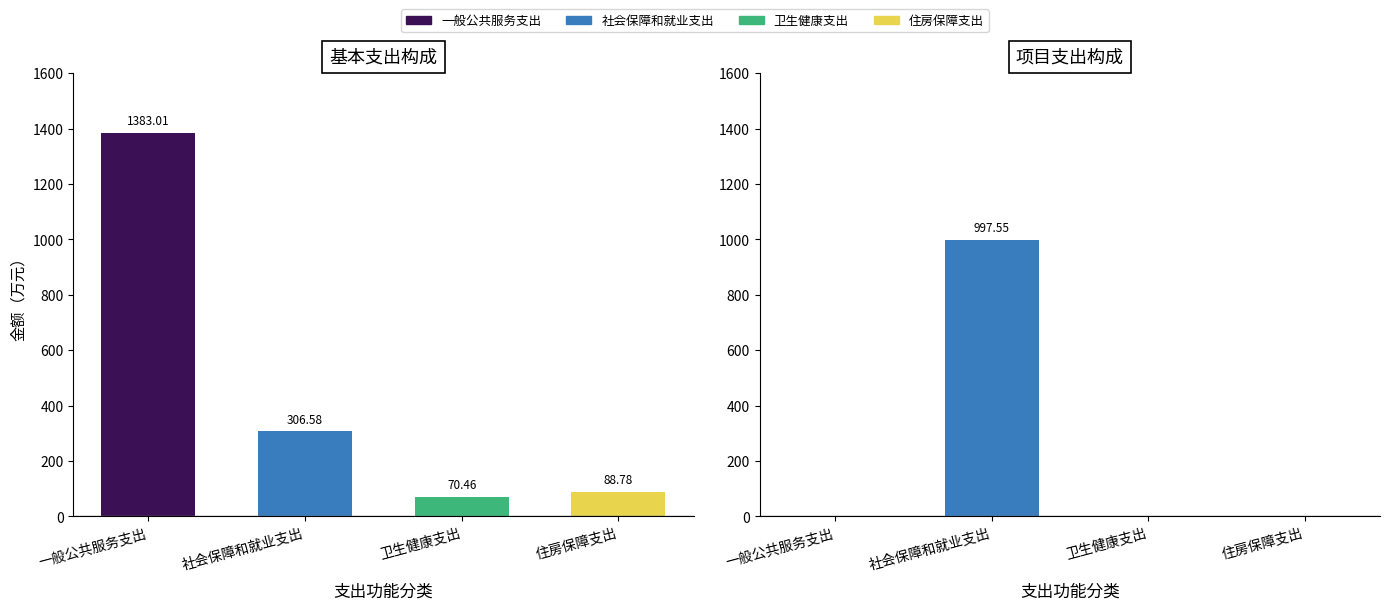

Rank the series by their average value, from highest to lowest.

基本支出, 项目支出